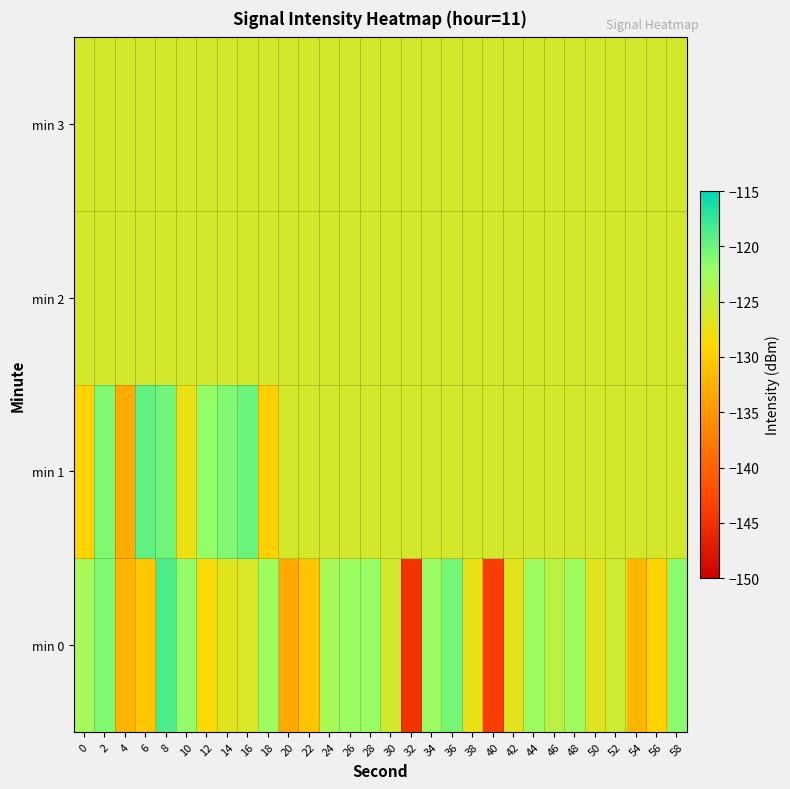

What is the total value across all series at 32?

-522.9